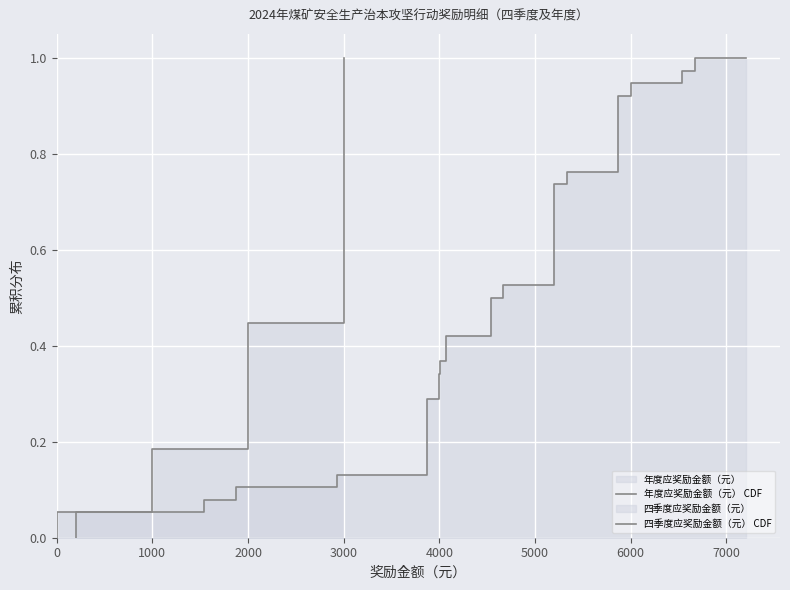

What is the difference between the maximum and minimum values in the 年度应奖励金额（元） CDF series?

1.0